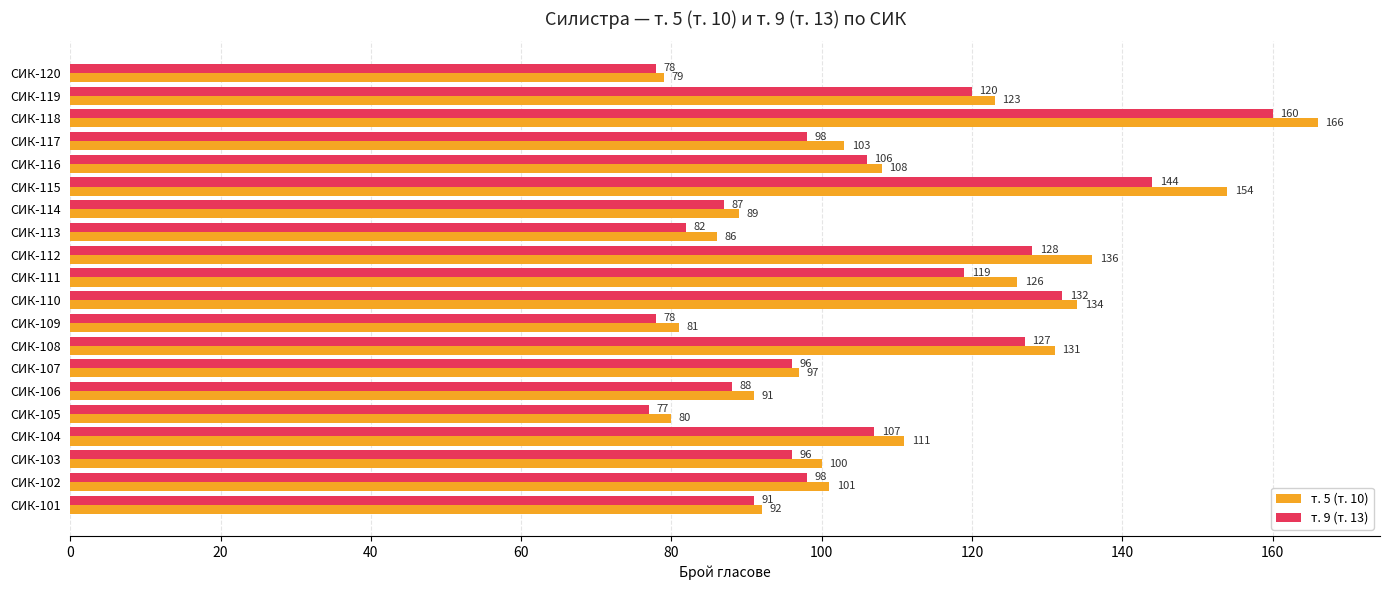

At which label does т. 9 (т. 13) reach its minimum?

СИК-105